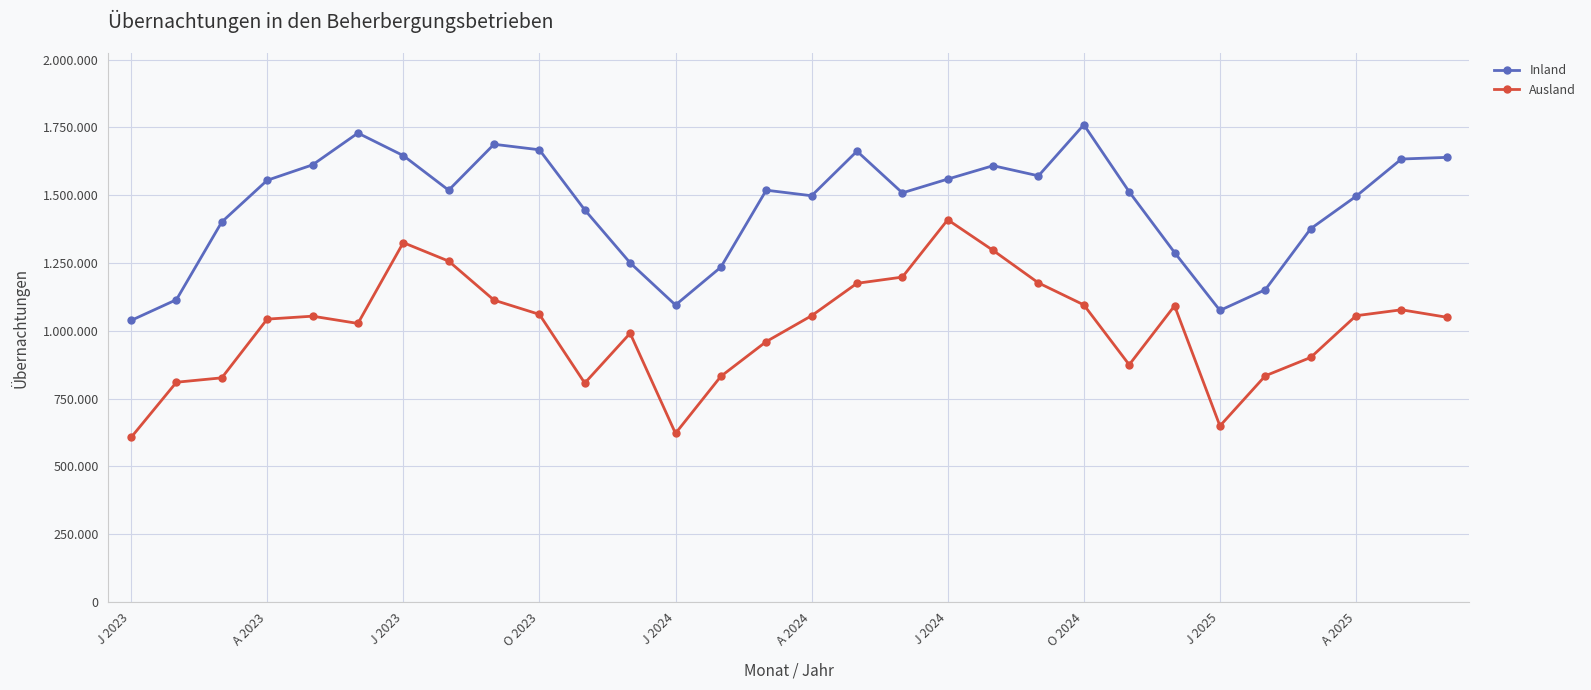

Which series has the largest total across all categories?

Inland